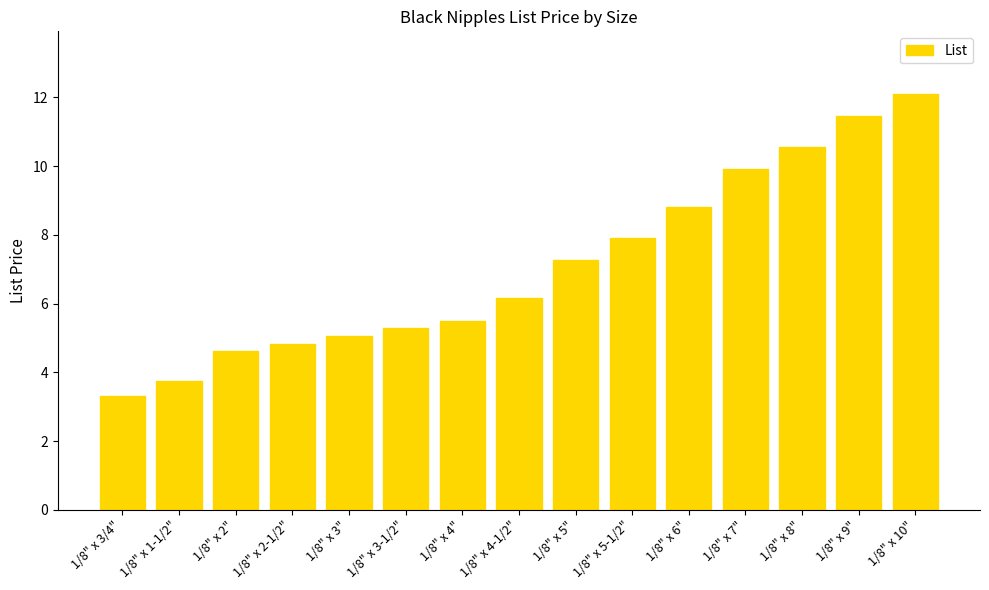

Reading left to right, extract all data points from this chart.

1/8" x 3/4"=3.3	1/8" x 1-1/2"=3.7	1/8" x 2"=4.6	1/8" x 2-1/2"=4.8	1/8" x 3"=5.1	1/8" x 3-1/2"=5.3	1/8" x 4"=5.5	1/8" x 4-1/2"=6.2	1/8" x 5"=7.3	1/8" x 5-1/2"=7.9	1/8" x 6"=8.8	1/8" x 7"=9.9	1/8" x 8"=10.6	1/8" x 9"=11.4	1/8" x 10"=12.1